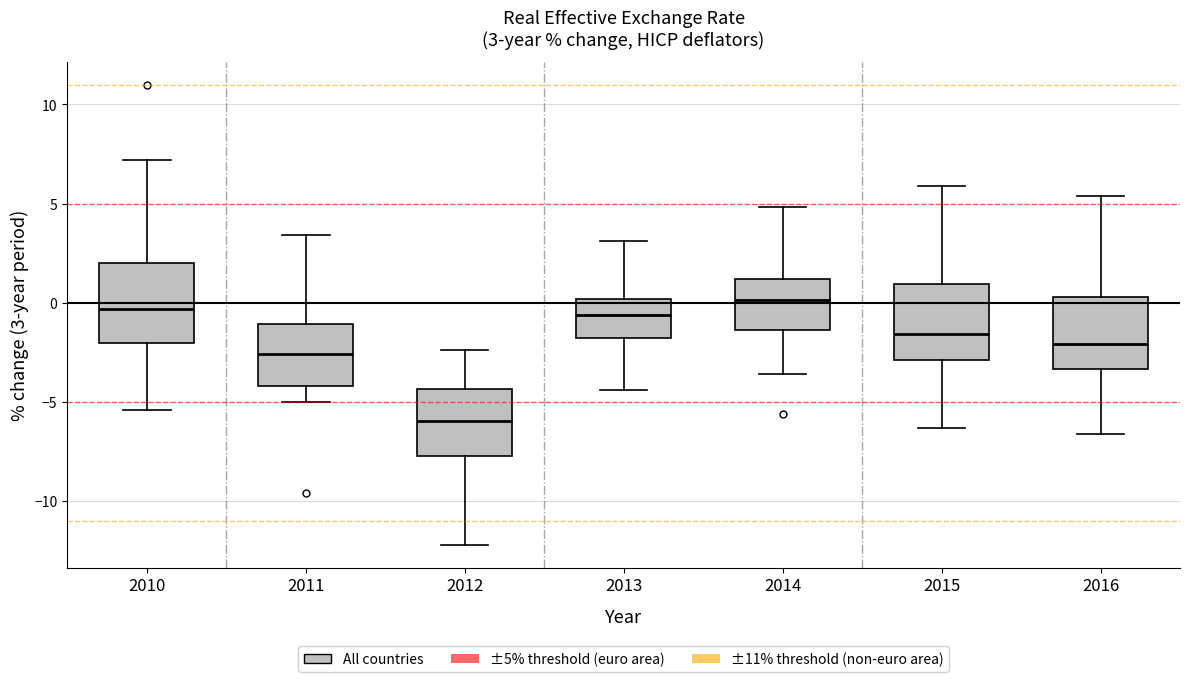

Which box has the lowest median line?

2012